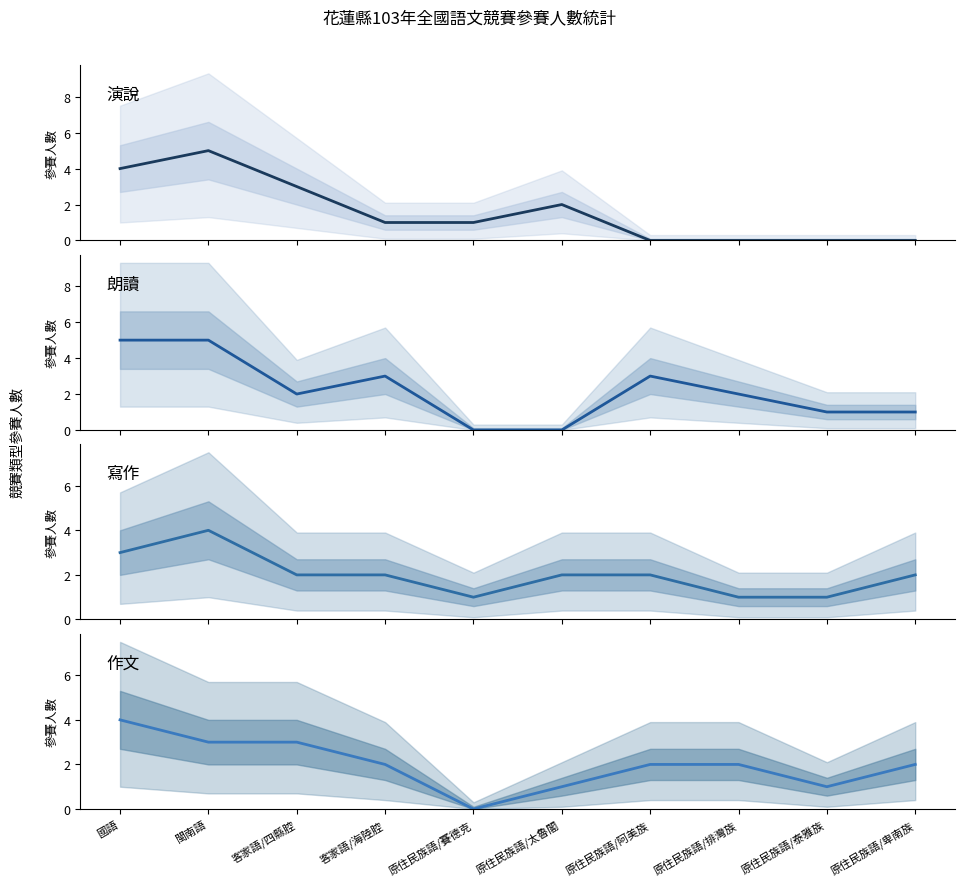

How many lines are shown in the chart?

4